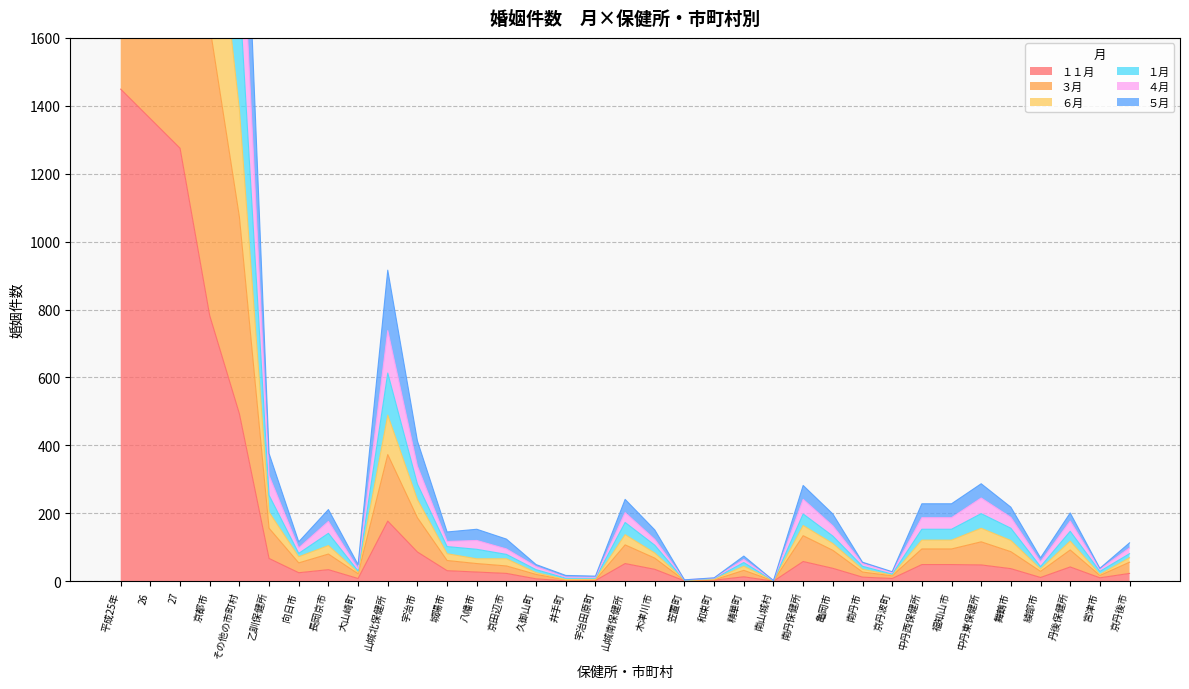

How many categories are shown in the chart?

35